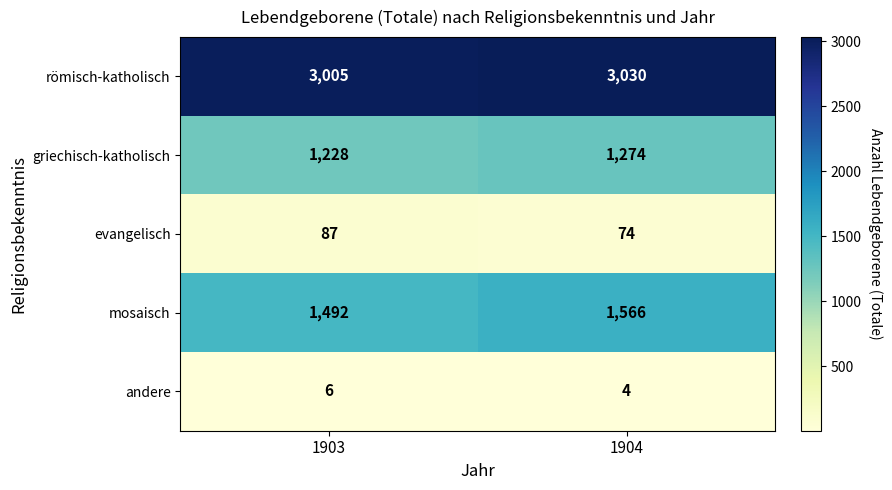

What is the difference between the griechisch-katholisch values at 1904 and 1903?

46